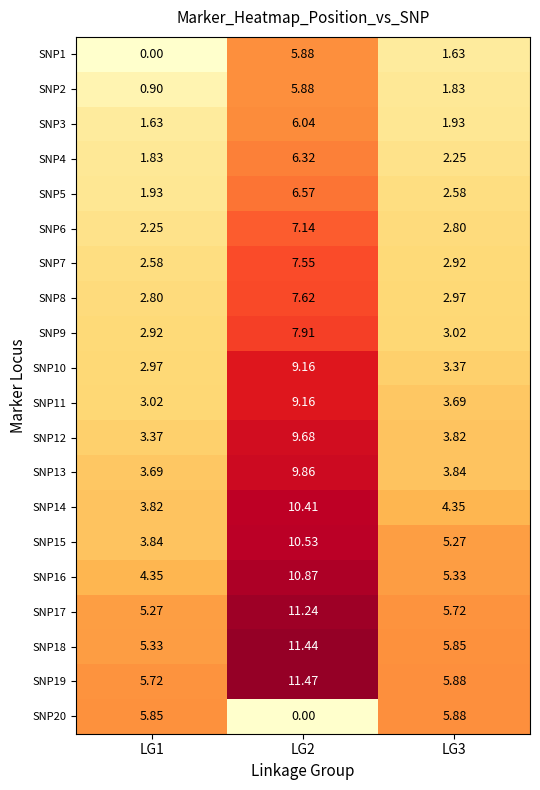

At how many categories does at least one series exceed 1?

3